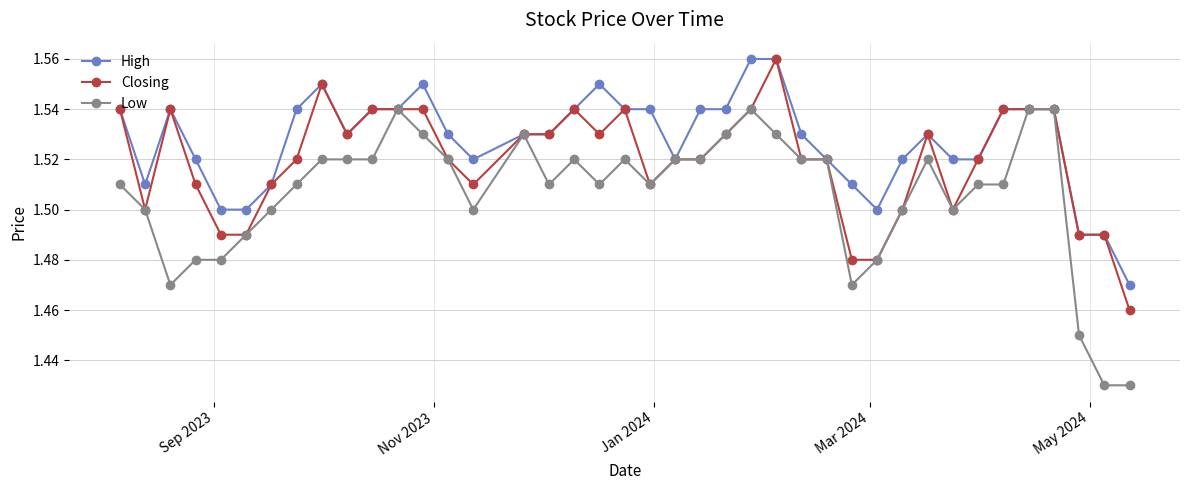

Count the High values in the range 1 to 2.

40